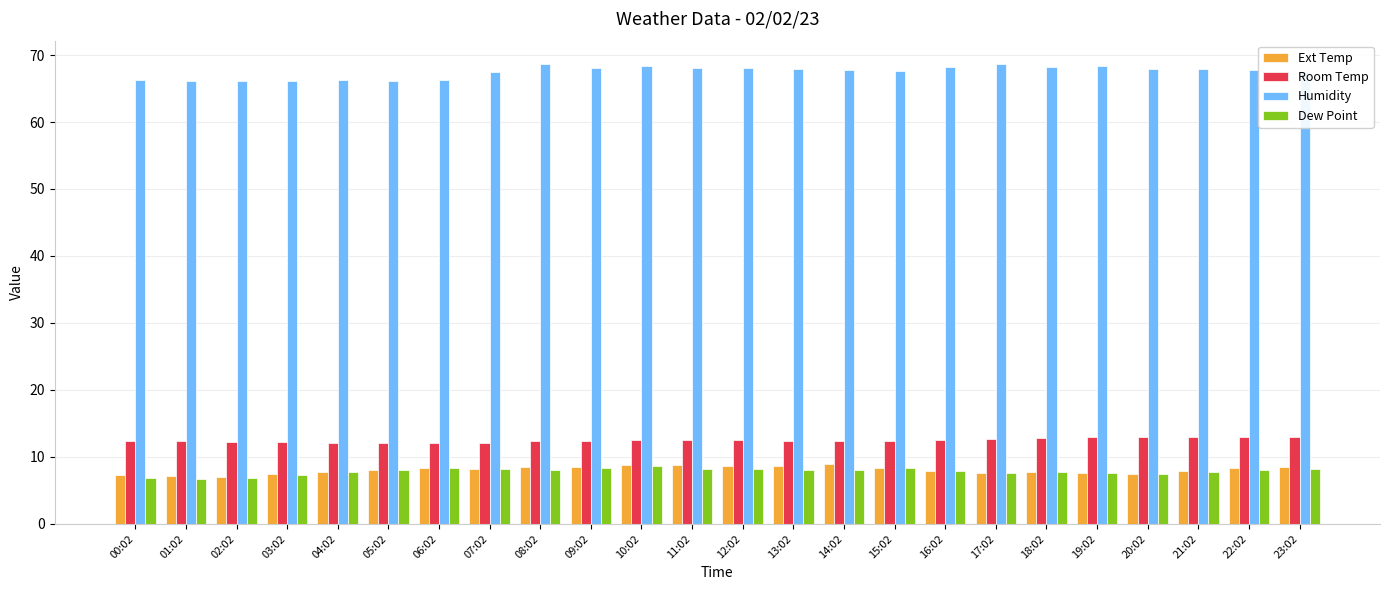

Which series has the largest total across all categories?

Humidity